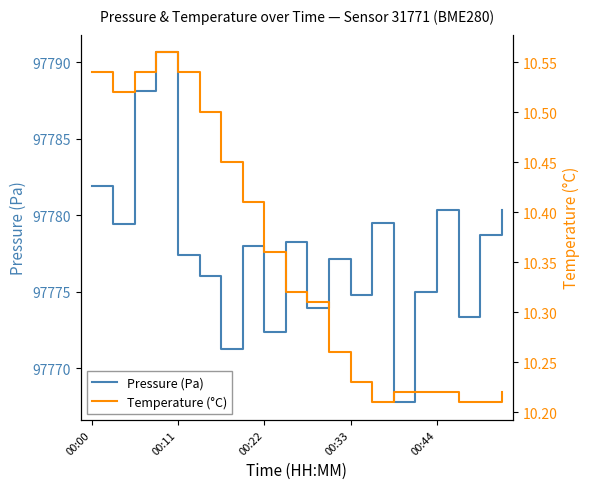

What is the lowest value of the Pressure (Pa) series?

97767.8